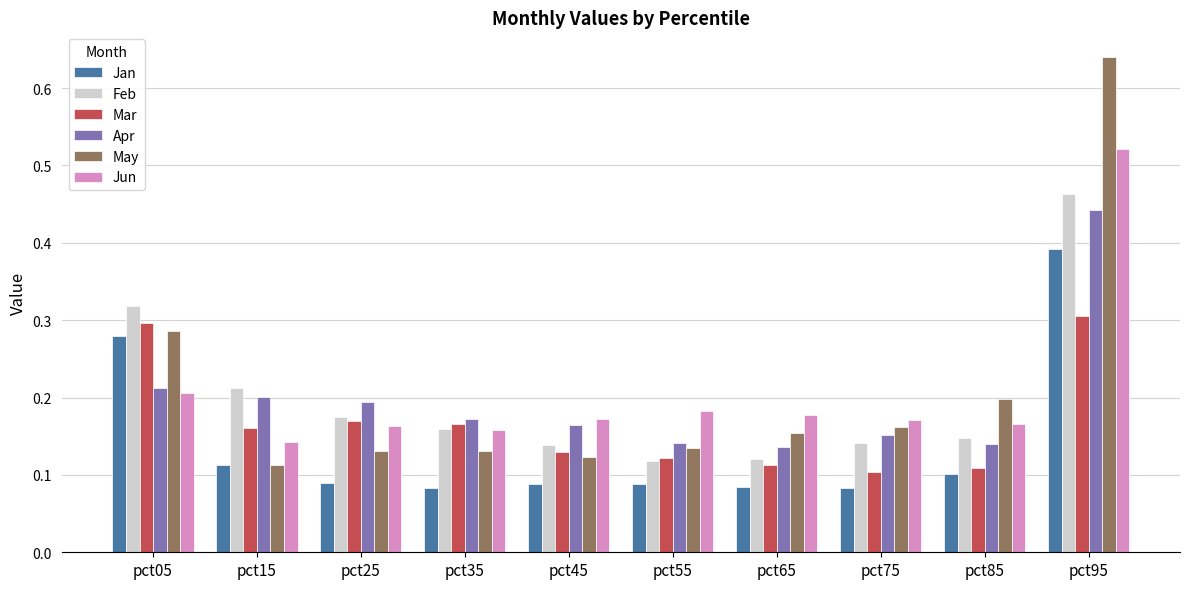

Count the May values in the range 0 to 1.

10